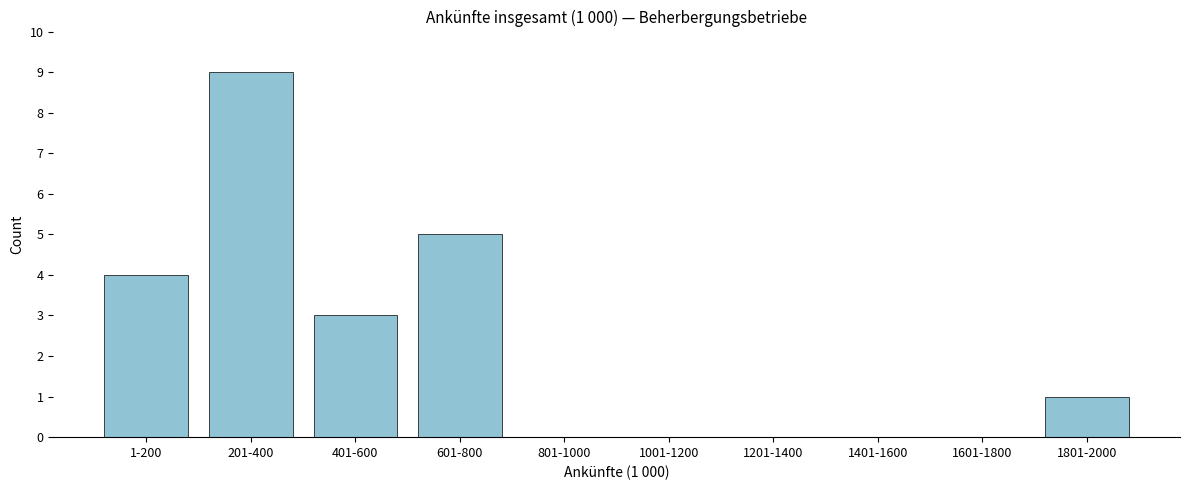

Reading left to right, list all the values displayed in this chart.

1-200=4	201-400=9	401-600=3	601-800=5	801-1000=0	1001-1200=0	1201-1400=0	1401-1600=0	1601-1800=0	1801-2000=1